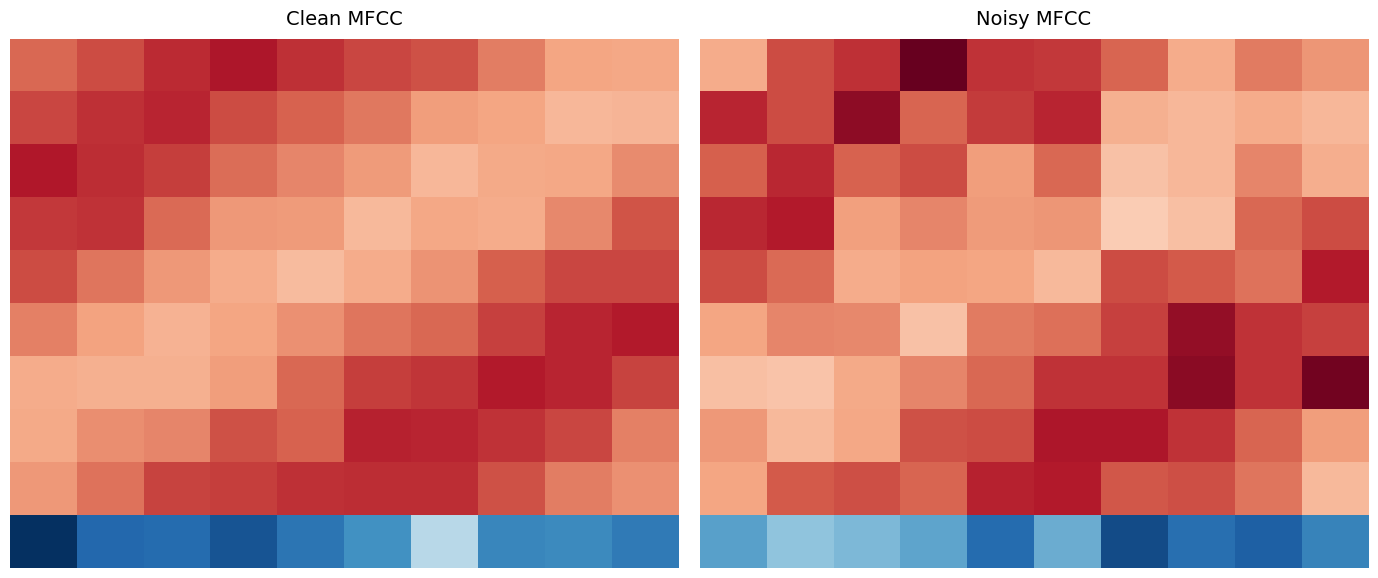

At how many categories does at least one series exceed -1?

10